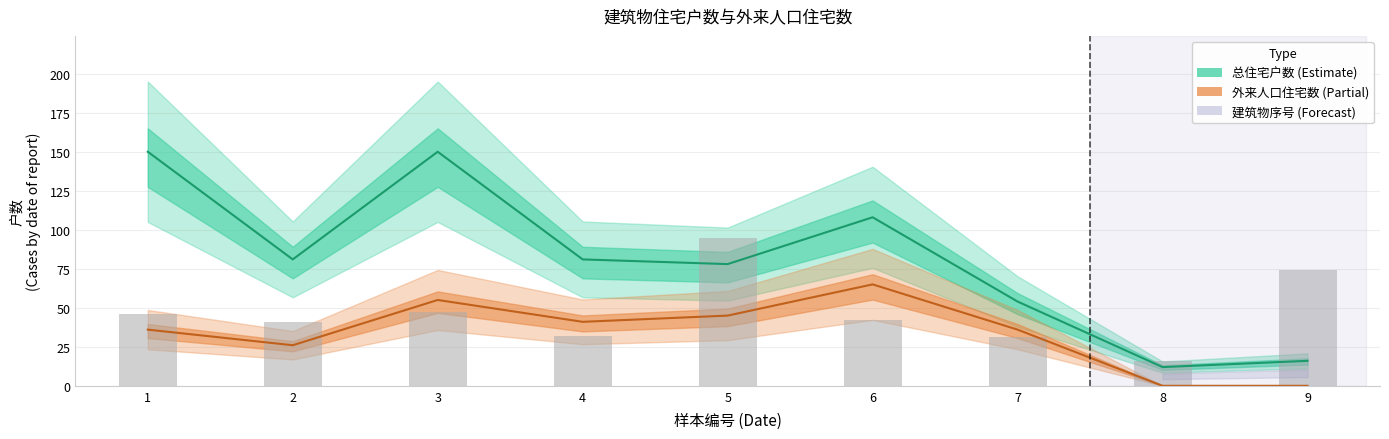

The value of 总住宅户数 at 6 is 65. True or false?

False